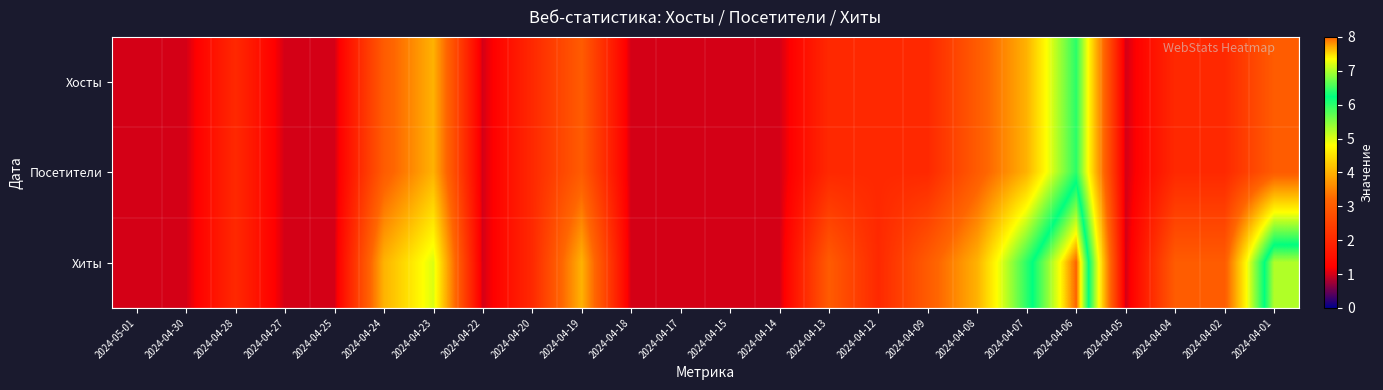

What is the spread (max minus min) of values at 2024-04-24?

1